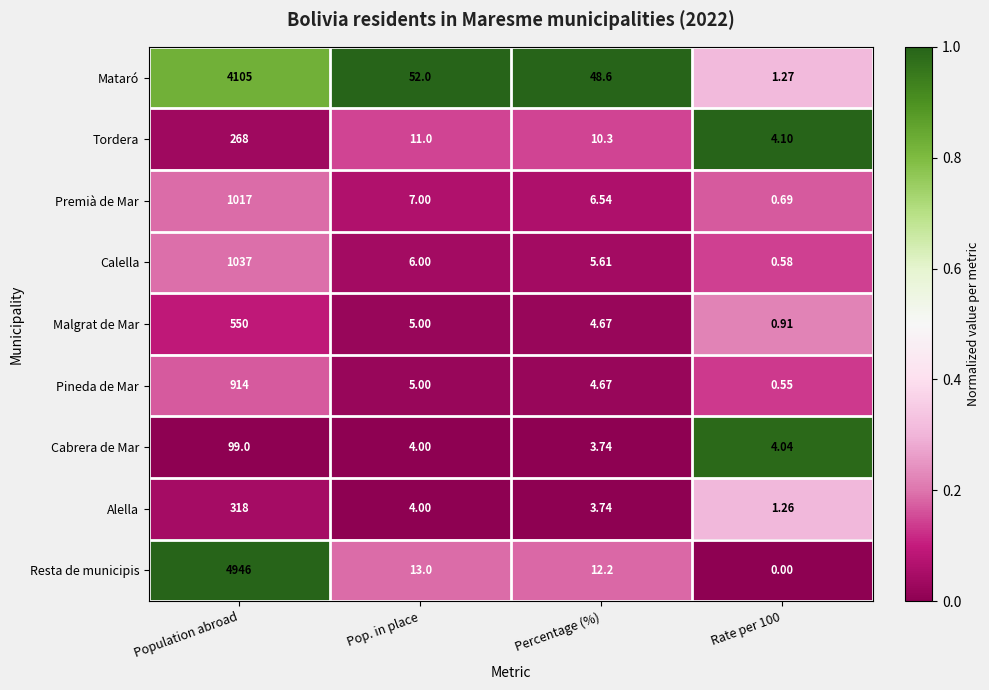

Which series has the widest spread of values?

Resta de municipis